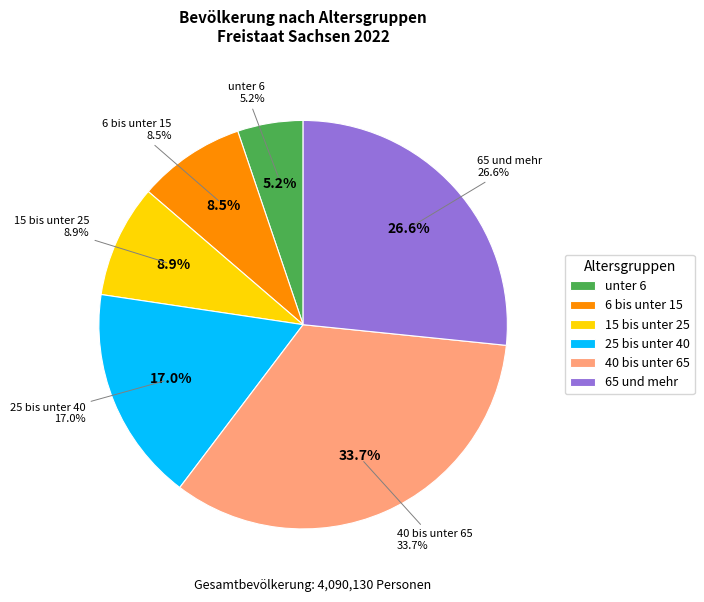

Is there any slice that represents more than half of the pie?

No